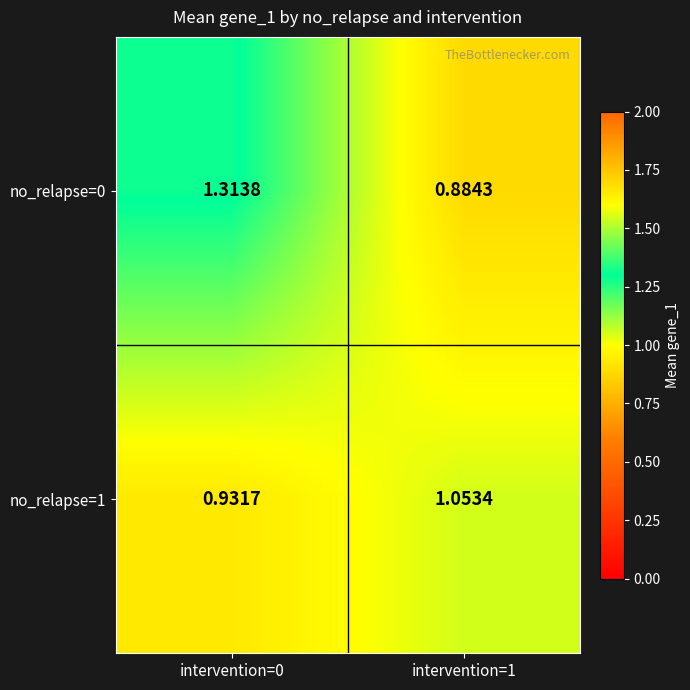

What is the total value across all series at intervention=1?

1.9